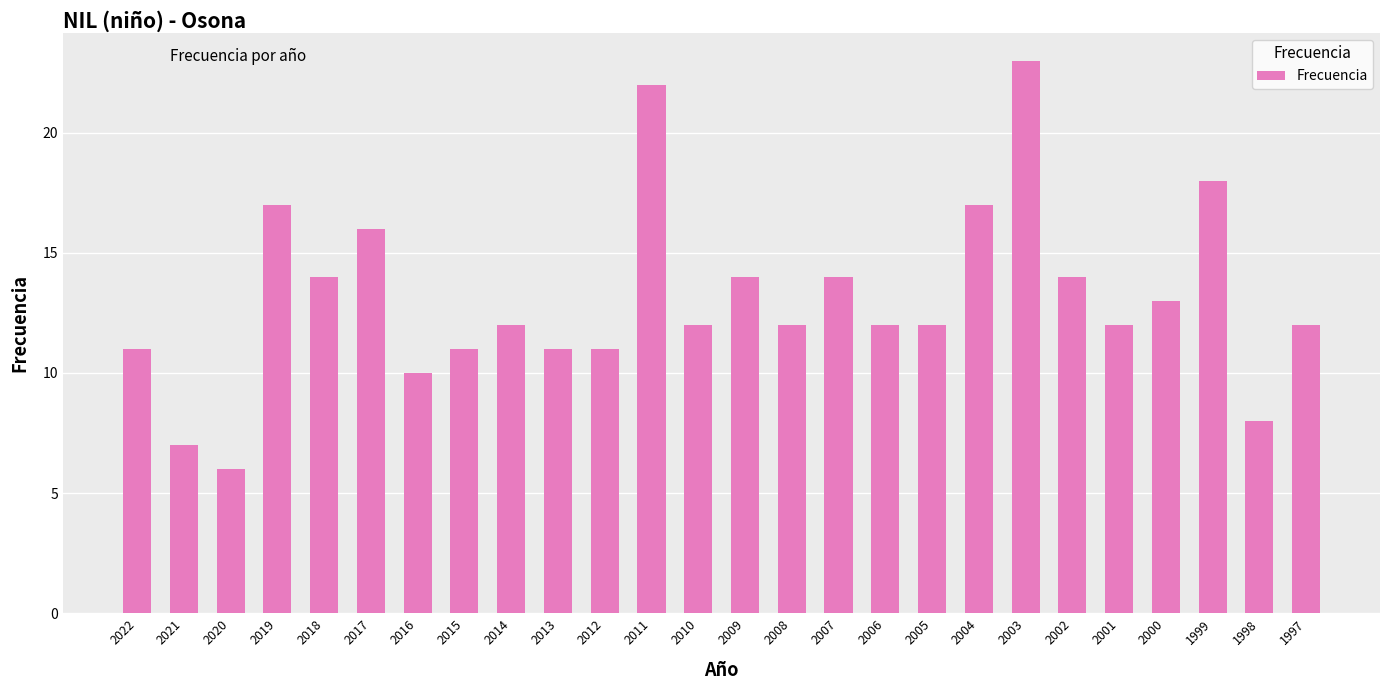

What is the change in value from 2017 to 2015?

-5